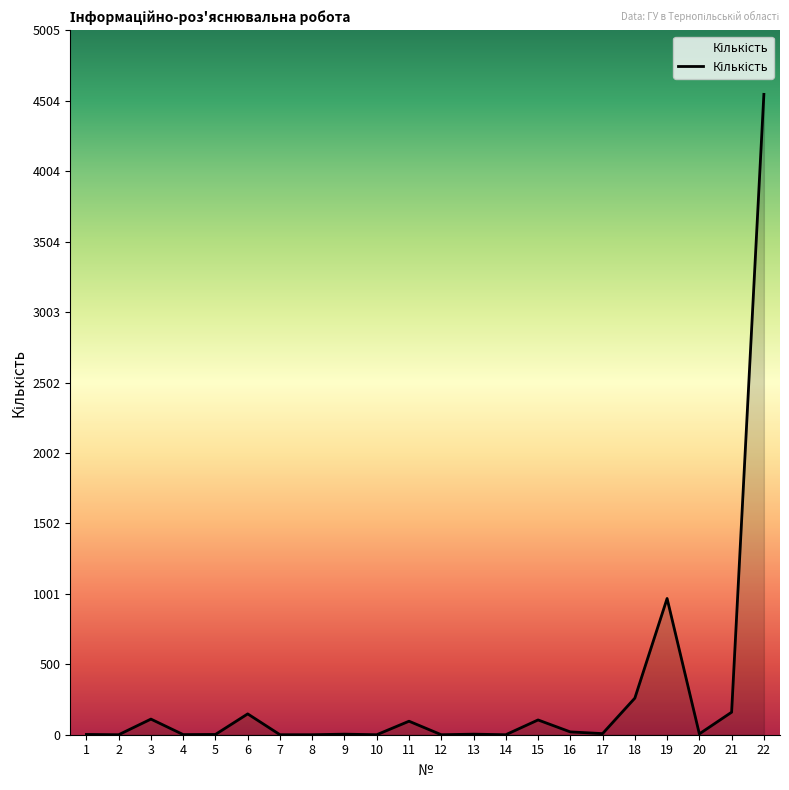

What is the change in value from 3 to 16?

-91